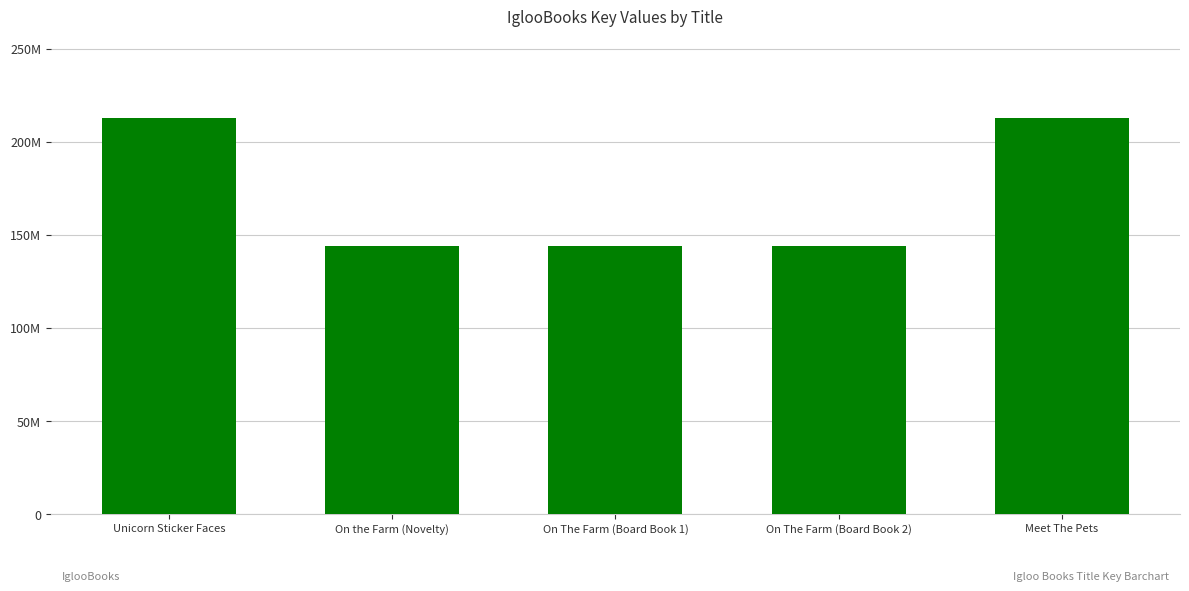

List the labels in order of value, smallest first.

On the Farm (Novelty), On The Farm (Board Book 1), On The Farm (Board Book 2), Unicorn Sticker Faces, Meet The Pets